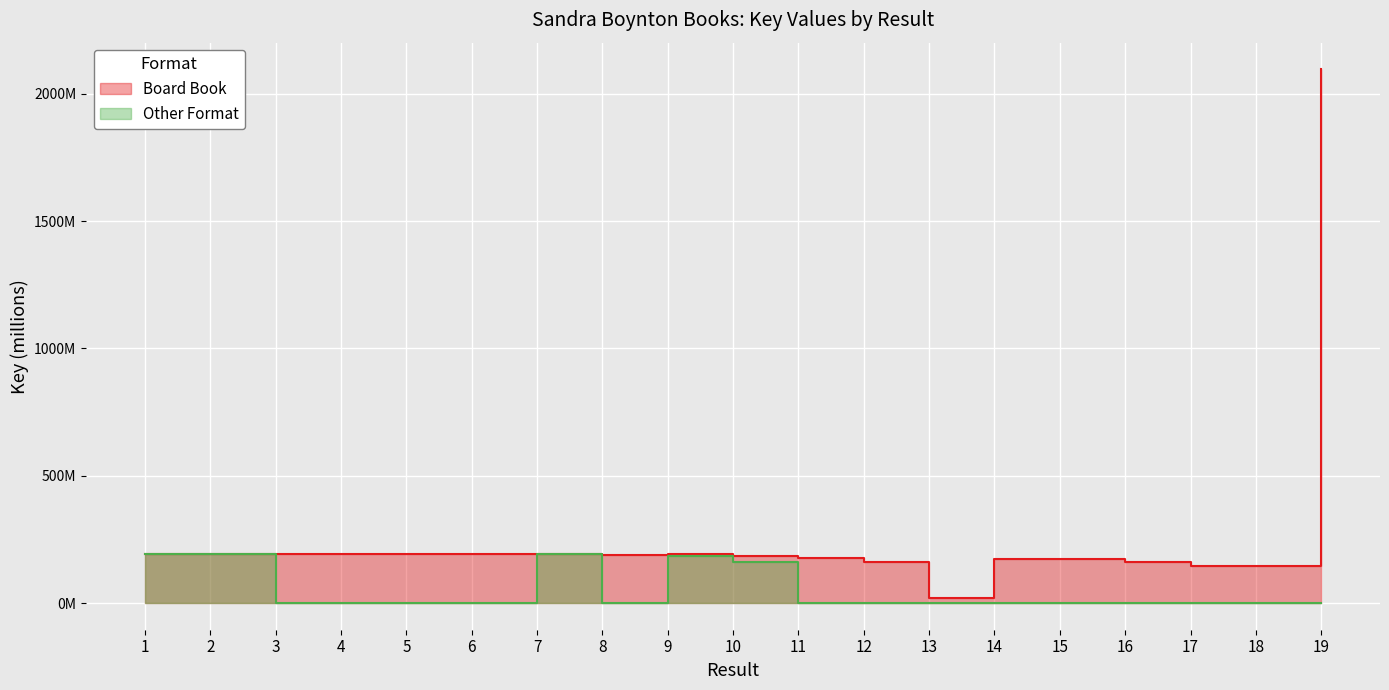

How many lines are shown in the chart?

2